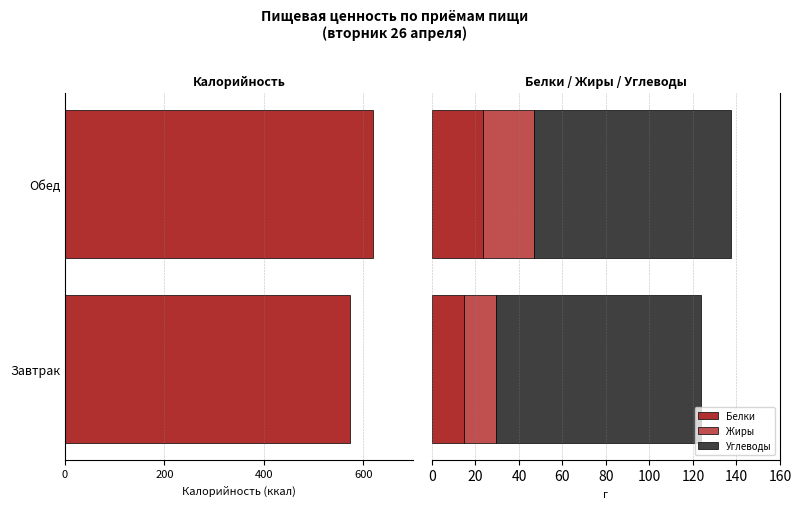

What is the value of the Белки bar at the 2nd from the left?

23.4